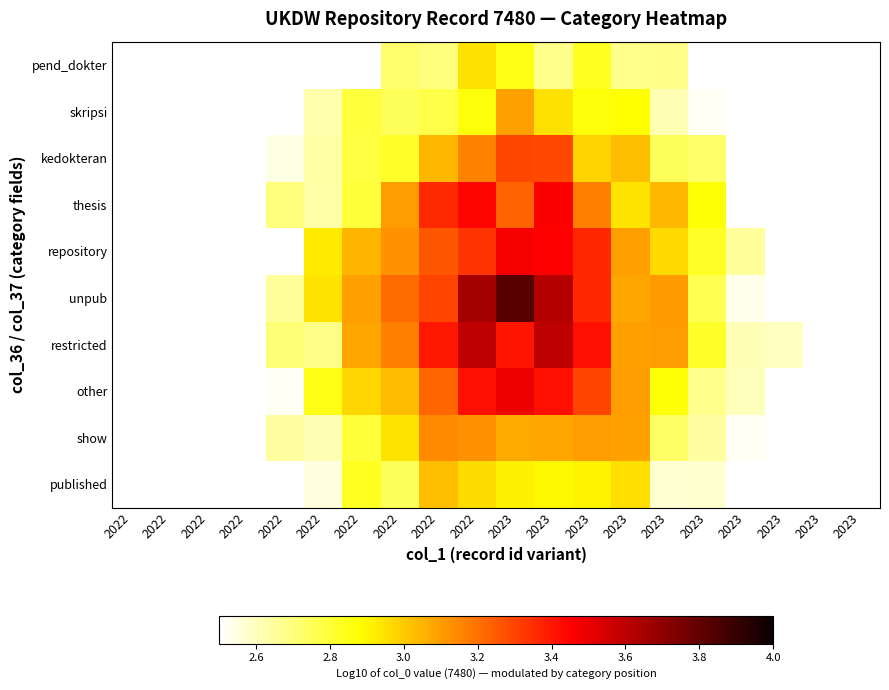

List the series in order of their peak value, lowest first.

pend_dokter, published, skripsi, show, kedokteran, thesis, repository, other, restricted, unpub